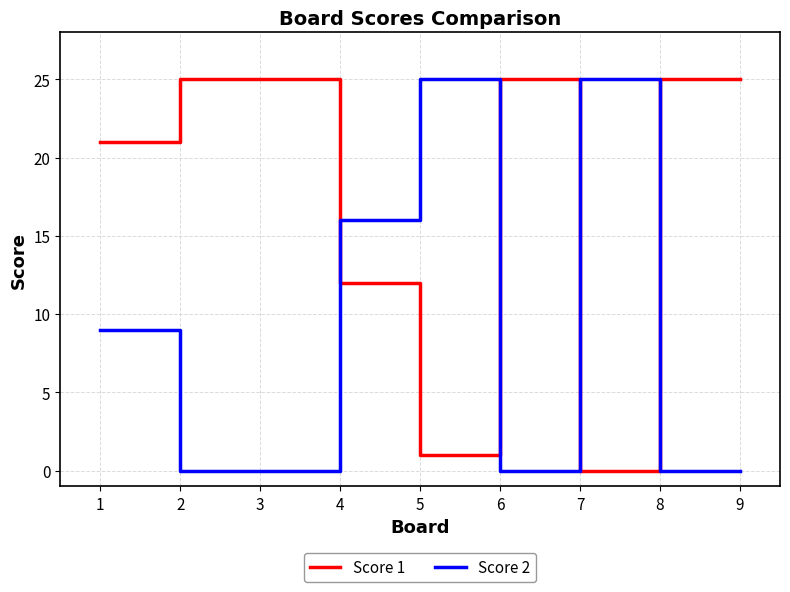

The value of Score 2 at 6 is 0. True or false?

True